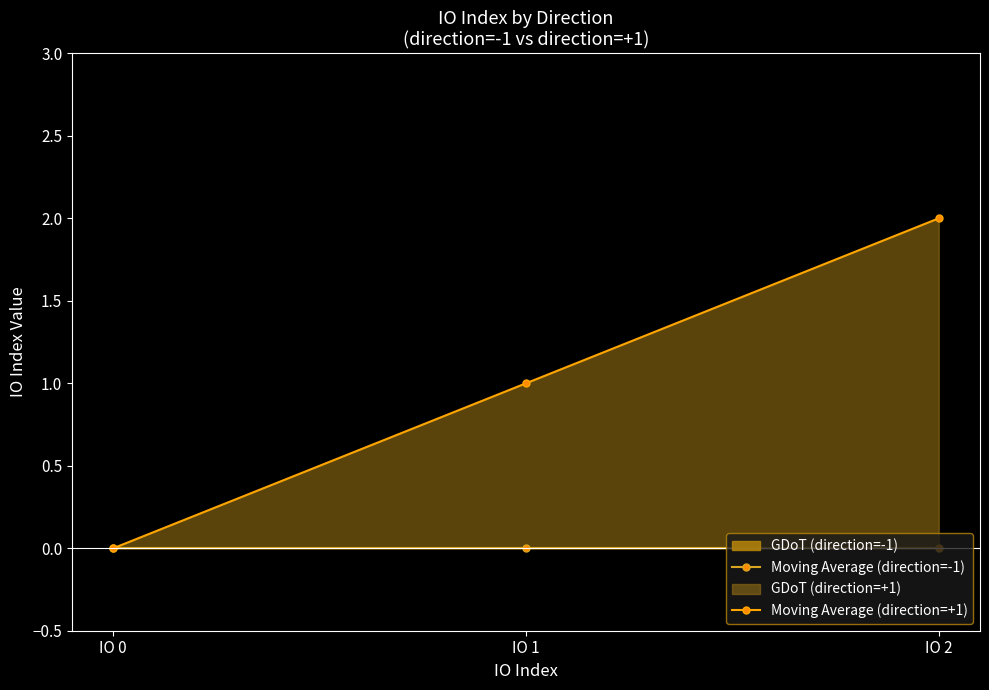

What is the average value of the Moving Average (direction=+1) series?

1